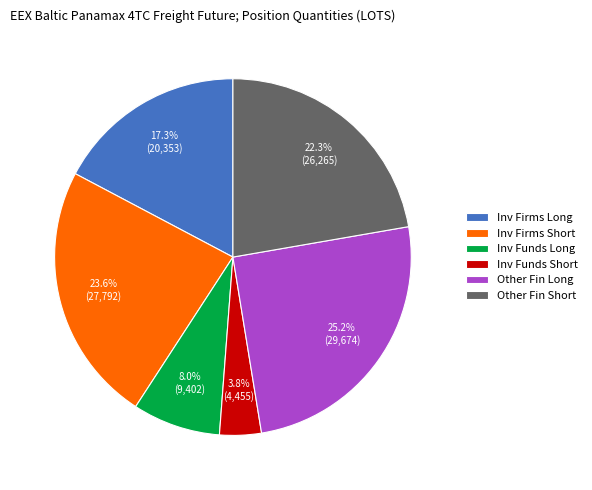

To the nearest percent, what is the average slice percentage?

17%